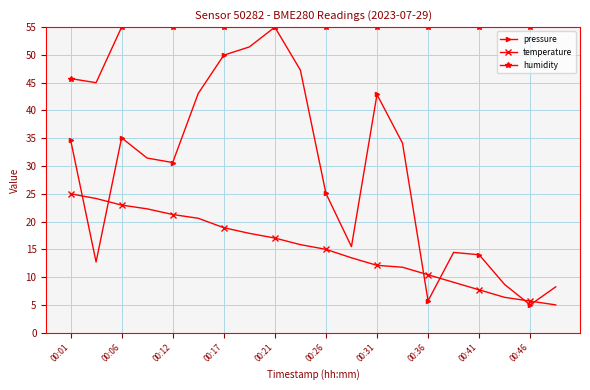

What is the value of the temperature point at the 6th from the left?

20.6